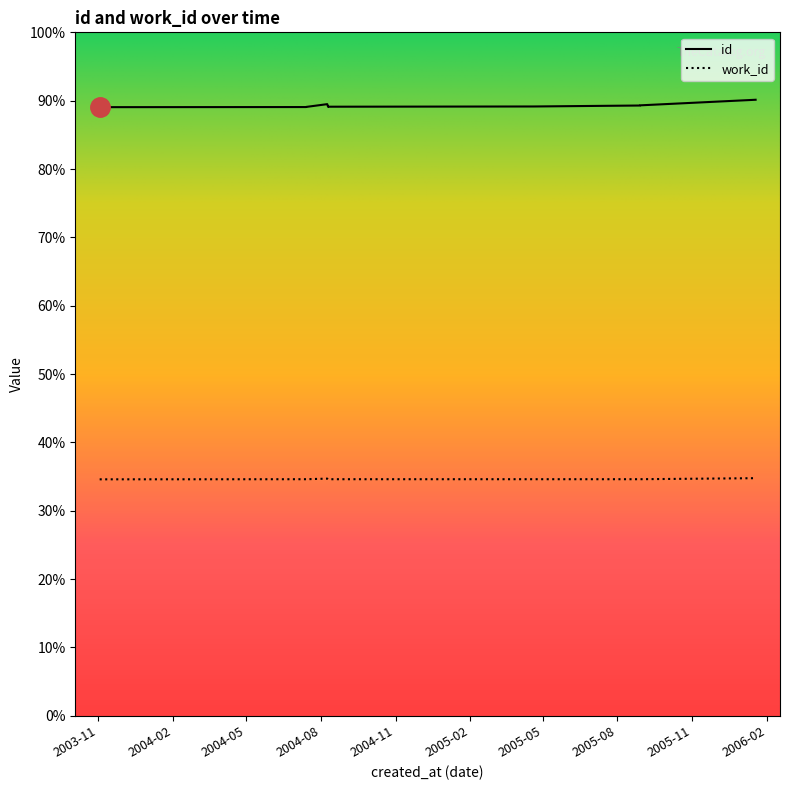

True or false: work_id and id intersect in this chart.

False